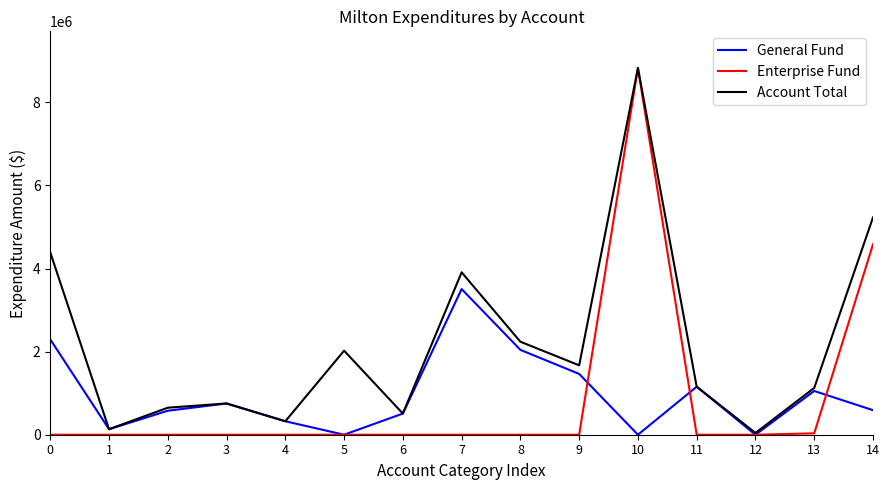

At which category is the sum across all series the highest?

10